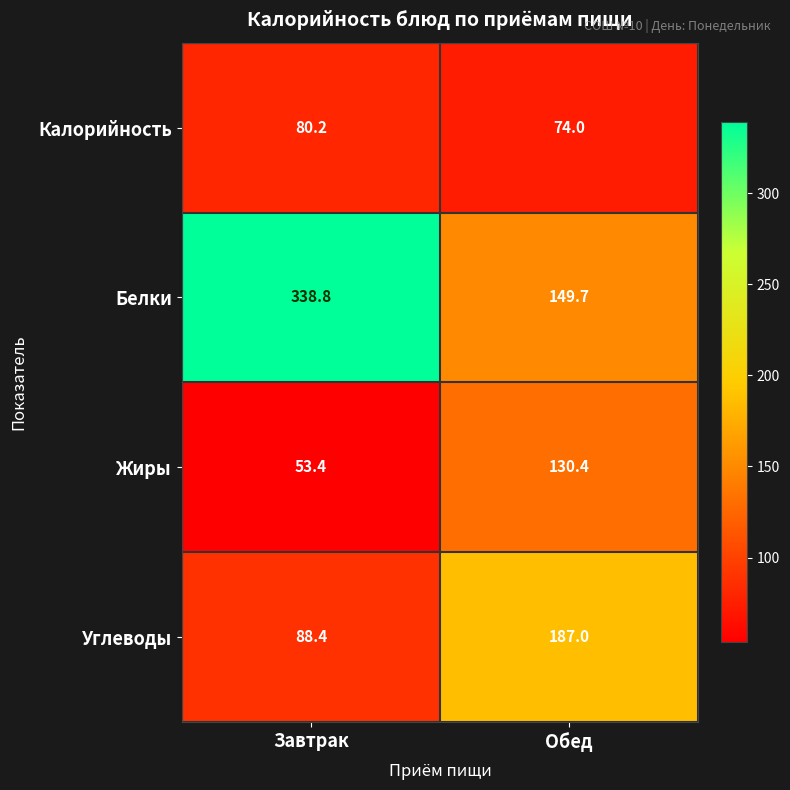

How many distinct data groups are displayed?

4